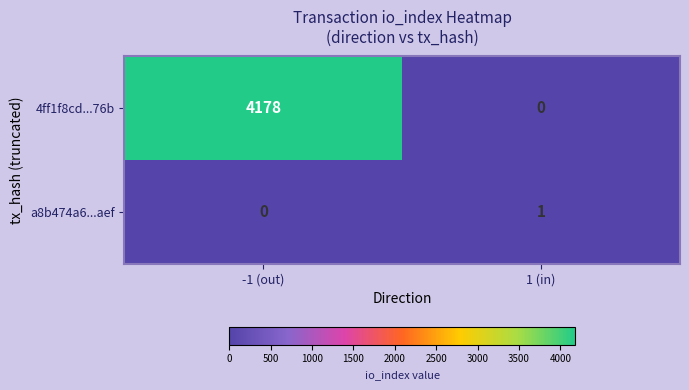

At which category is the sum across all series the highest?

-1 (out)